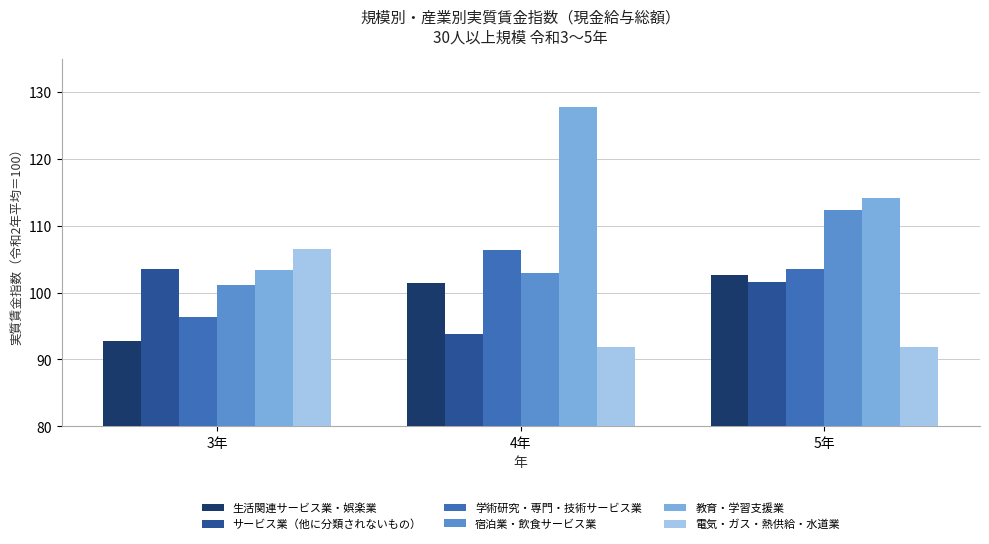

What is the average value of the 電気・ガス・熱供給・水道業 series?

96.7